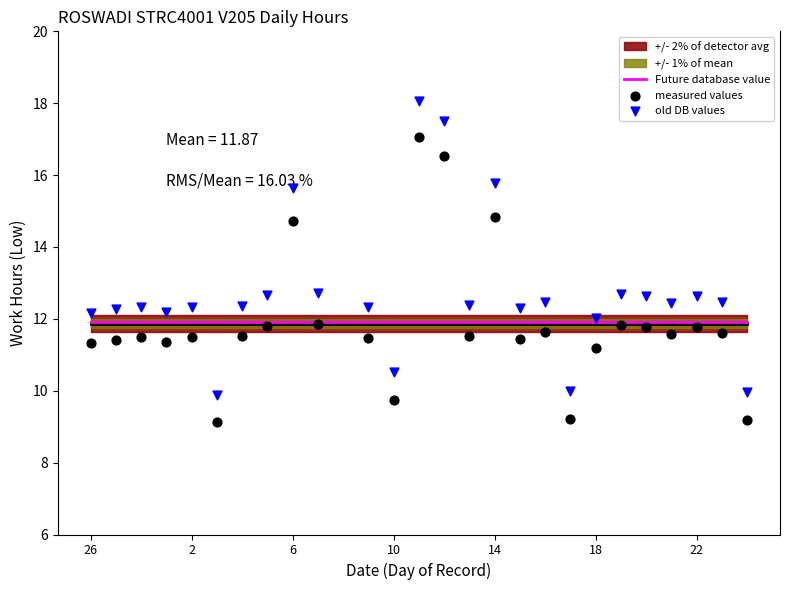

Which series reaches the maximum Y coordinate?

old DB values